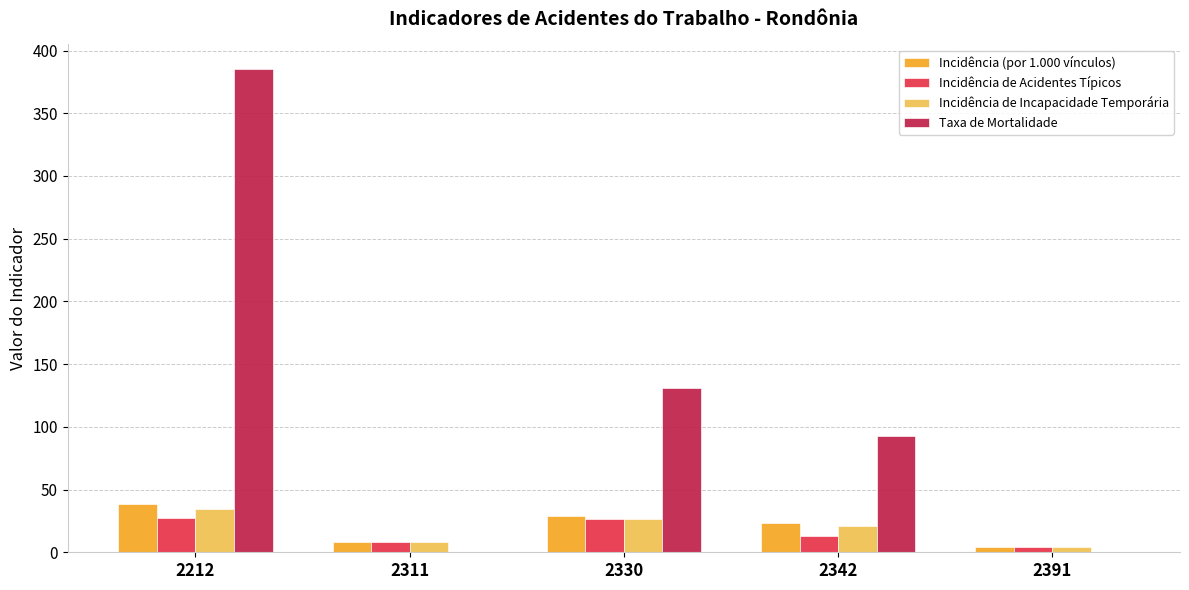

What are all the series names shown in the legend?

Incidência (por 1.000 vínculos), Incidência de Acidentes Típicos, Incidência de Incapacidade Temporária, Taxa de Mortalidade